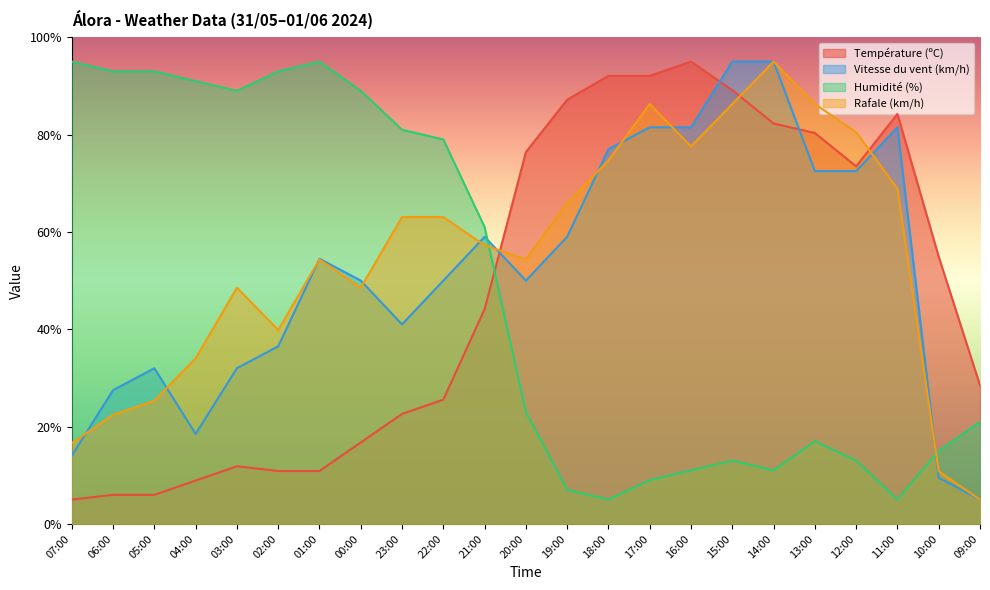

What is the average value of the Humidité (%) series?

48.2